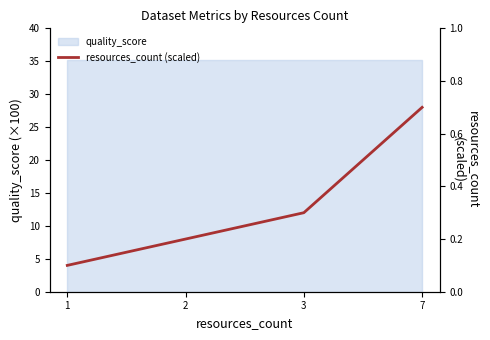

Which category has the lowest value across all series?

1